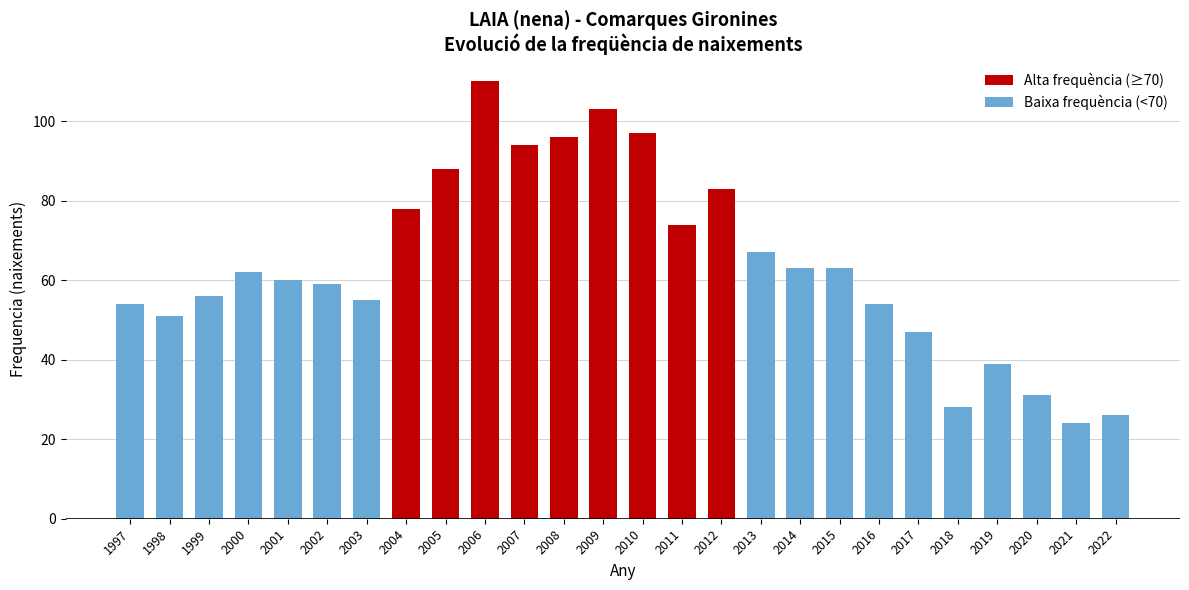

What is the difference between the second highest and second lowest values?

77